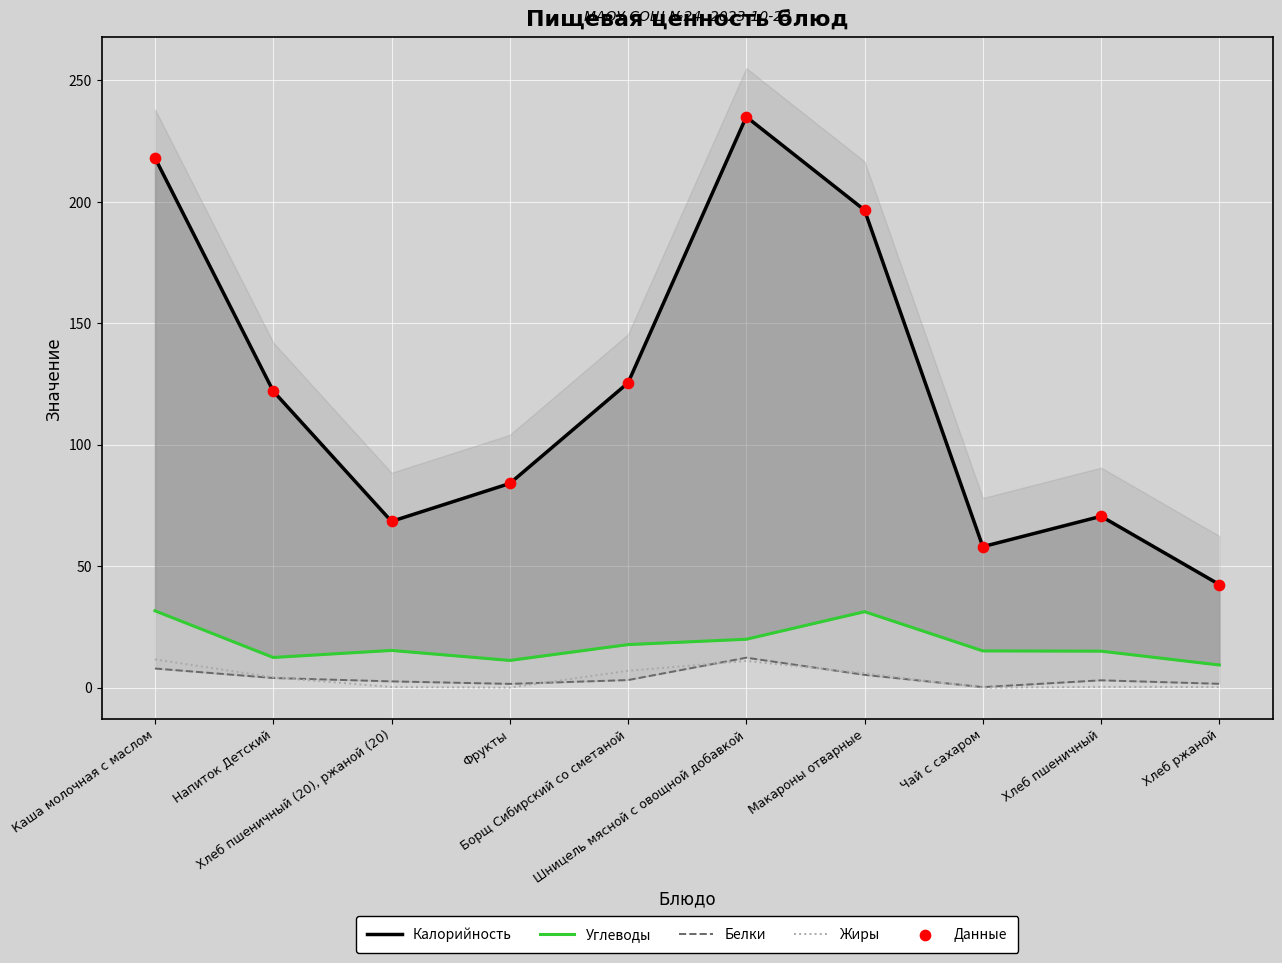

What are all the series names shown in the legend?

Калорийность, Углеводы, Белки, Жиры, Данные